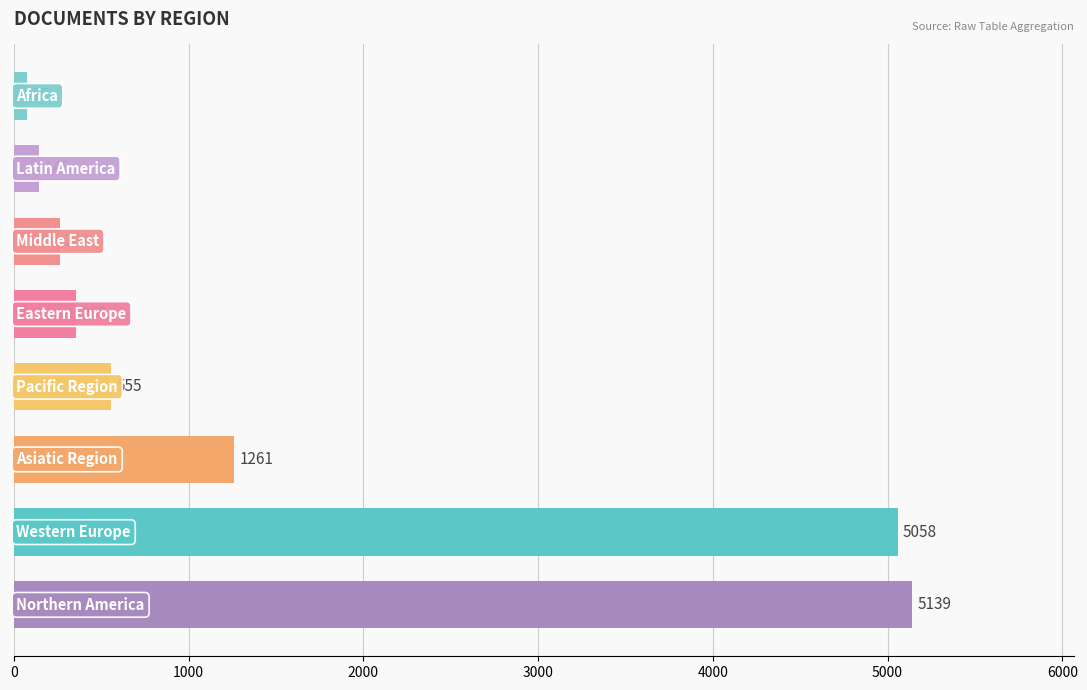

What is the maximum value shown in the chart?

5139